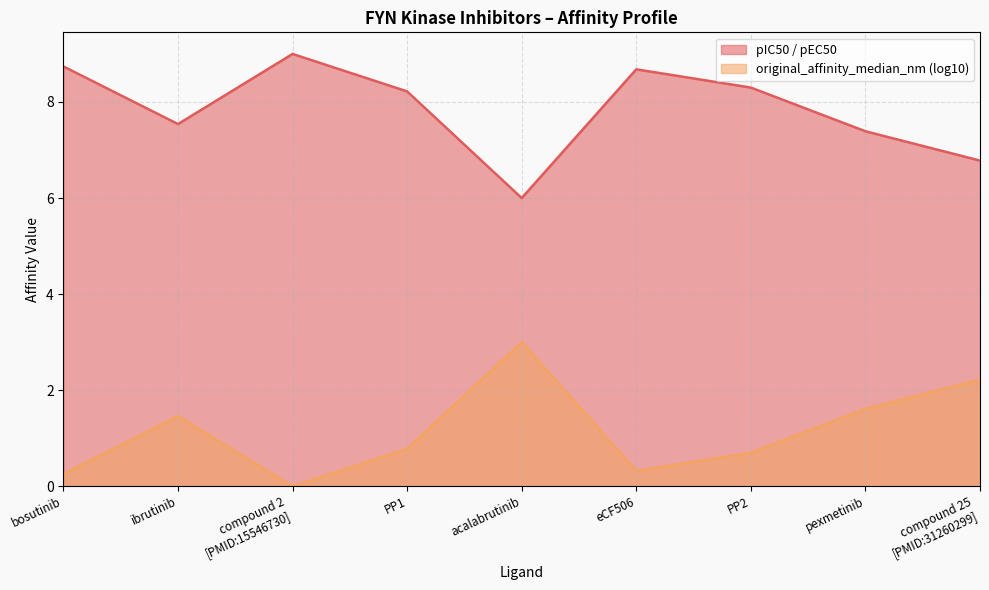

Reading left to right, extract all data points from this chart.

pIC50 / pEC50: 8.7	7.5	9.0	8.2	6.0	8.7	8.3	7.4	6.8
original_affinity_median_nm (log10): 0.3	1.5	0.0	0.8	3.0	0.3	0.7	1.6	2.2